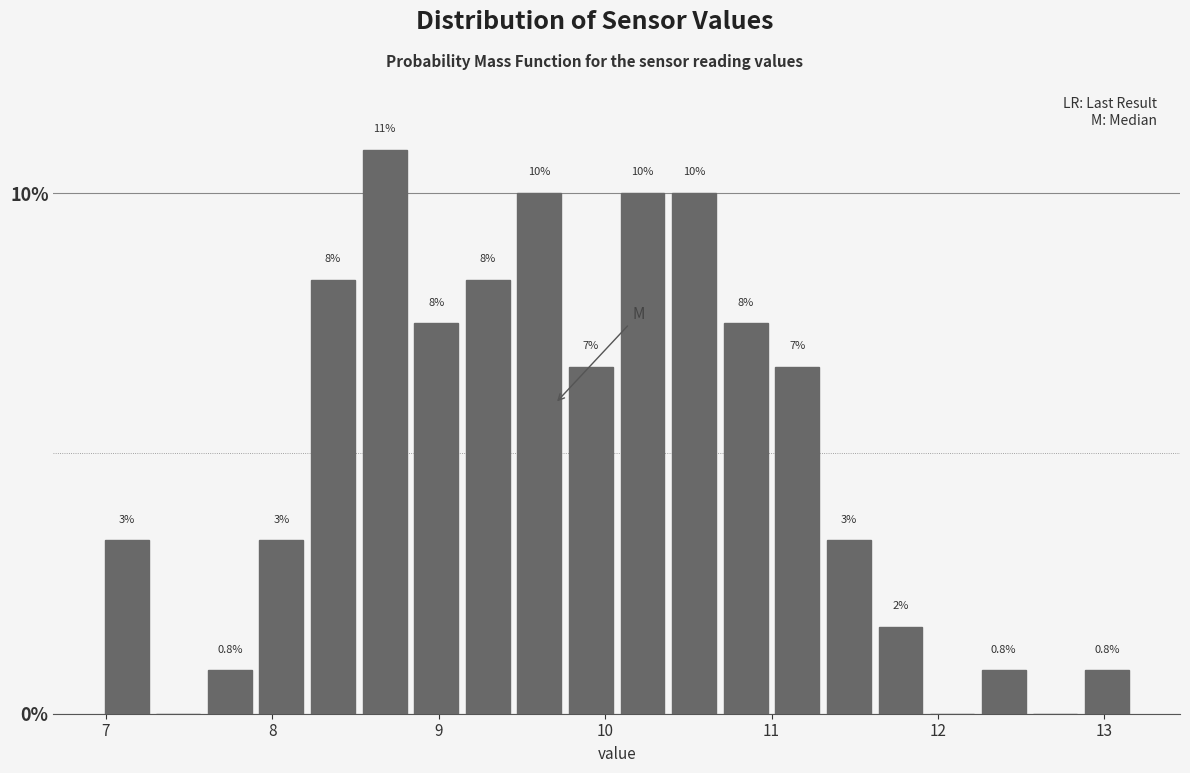

Read against the x-axis, roughly where is the centre of the tallest bar?

8.7